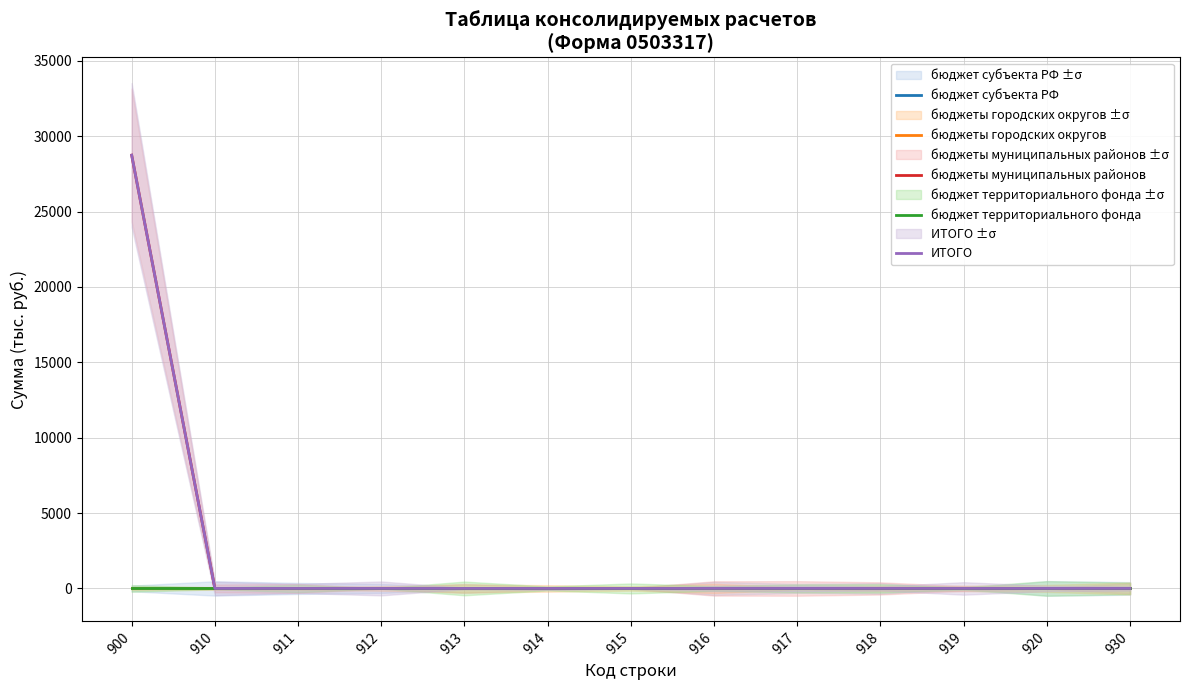

True or false: бюджет субъекта РФ has a value of 0.0 at 919.

True